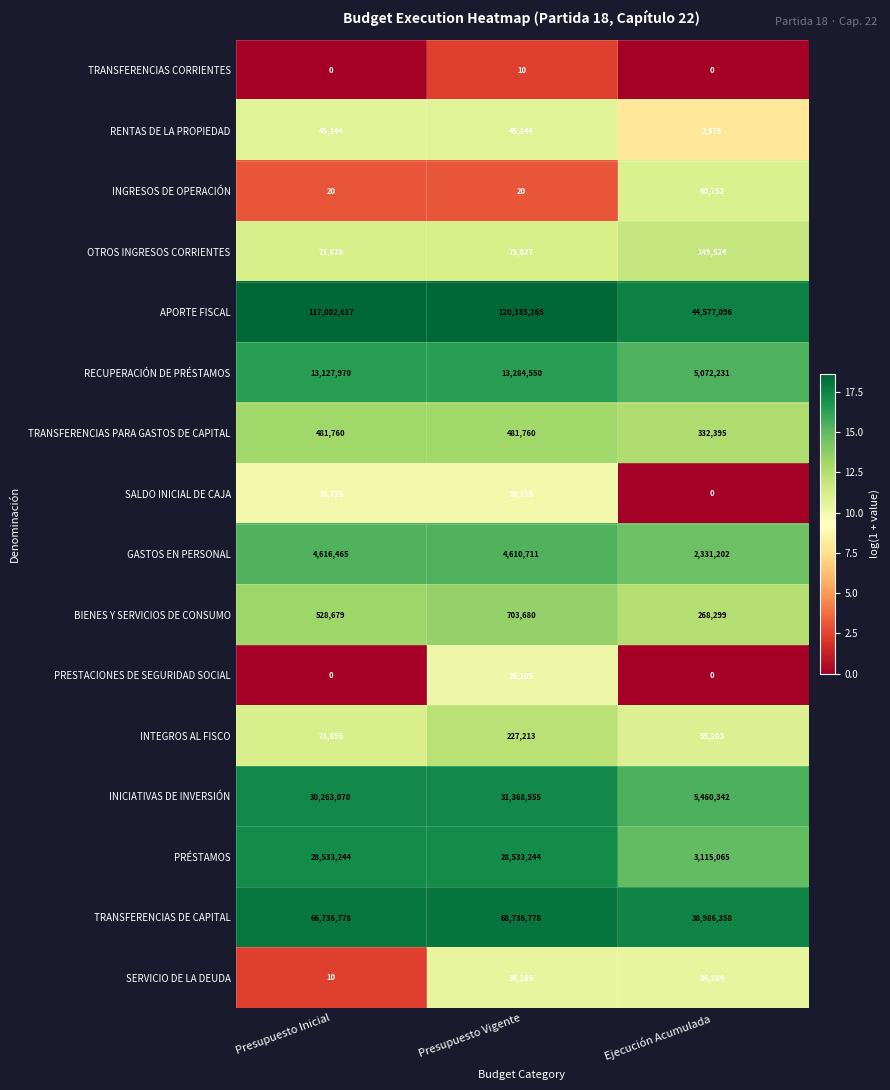

What is the minimum value for INGRESOS DE OPERACIÓN?

20